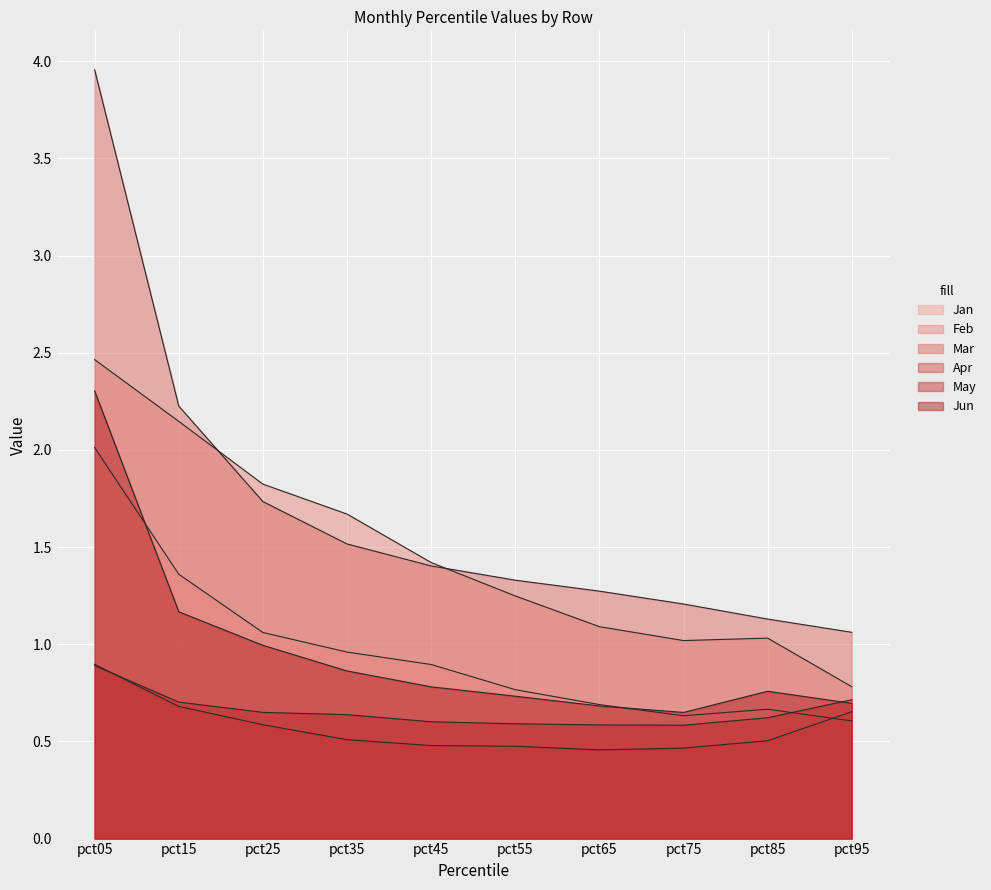

What is the value of the Jun point at the 6th from the left?

0.7